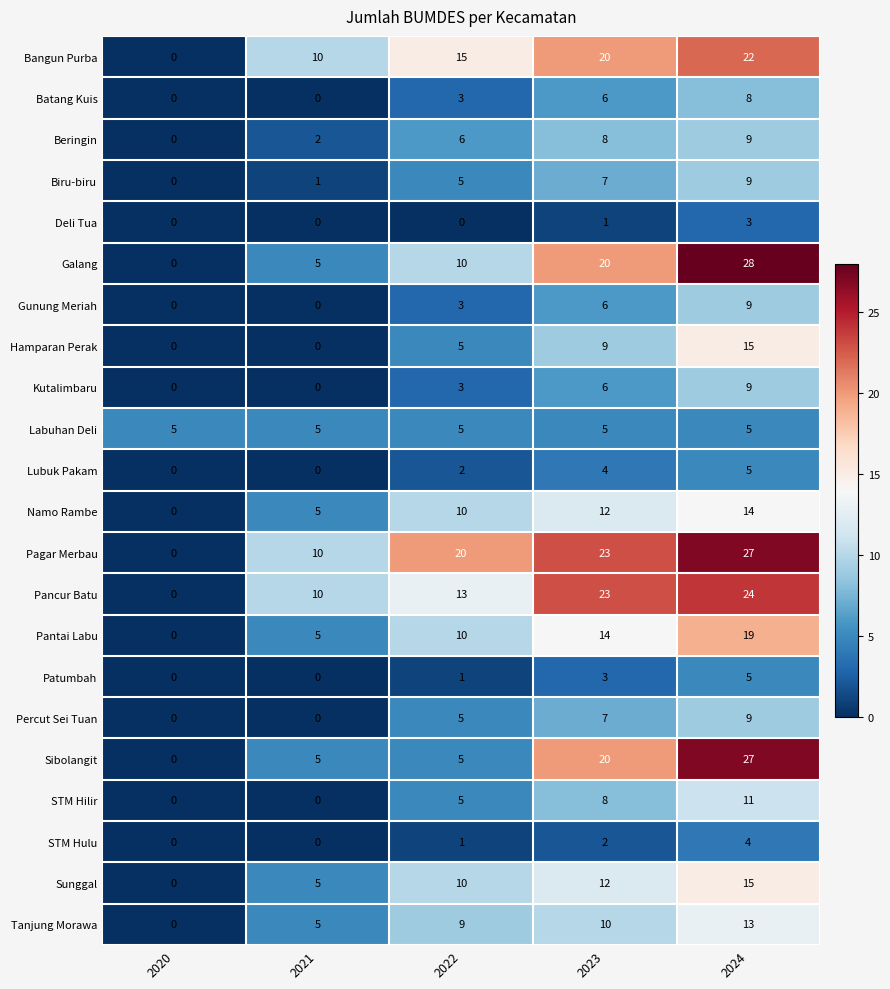

What is the difference between the Percut Sei Tuan values at 2024 and 2021?

9